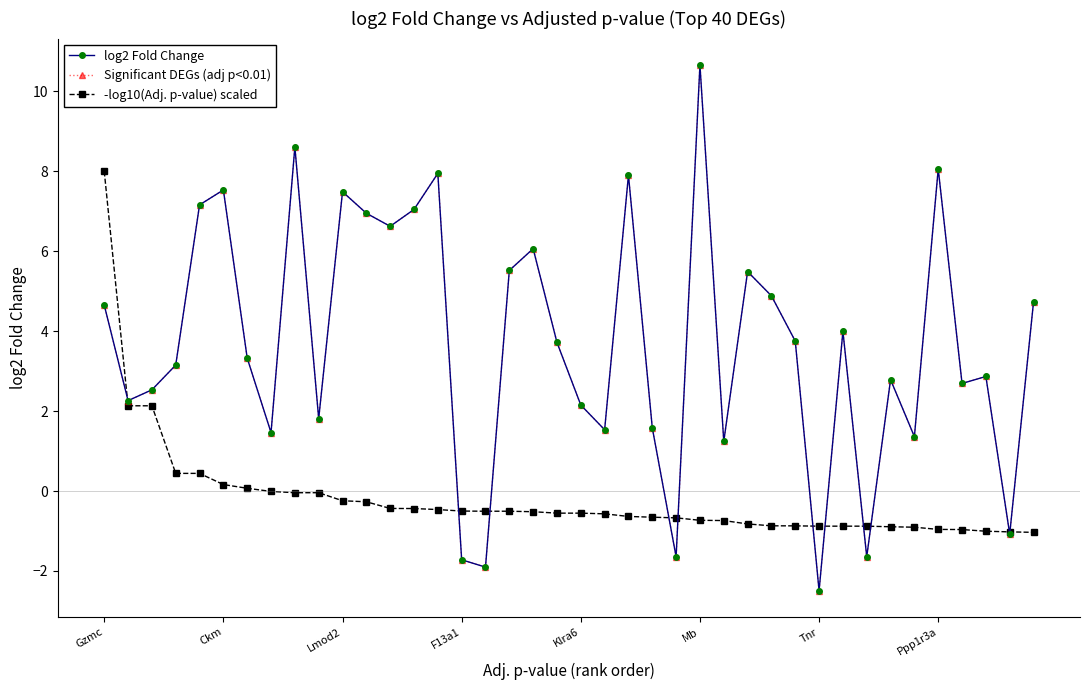

Is this an area chart (filled region under the line)?

No